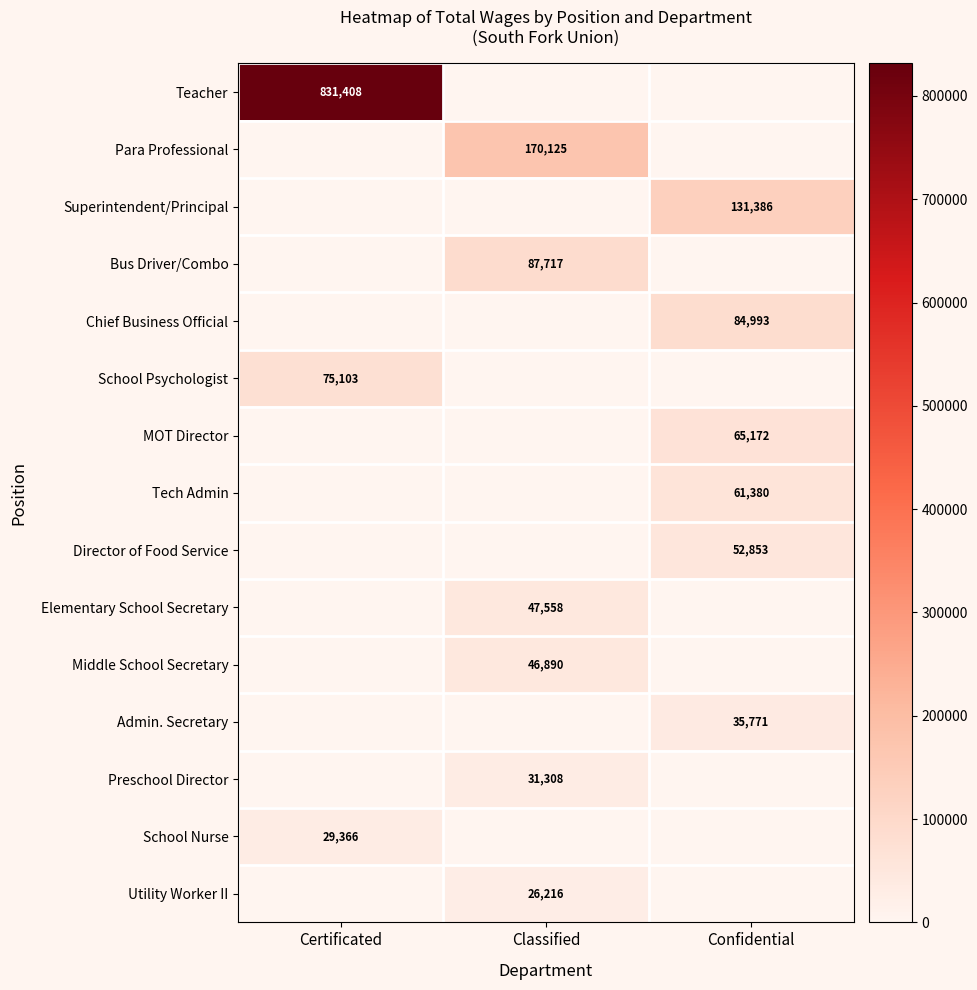

True or false: Utility Worker II has a value of 26216 at Classified.

True